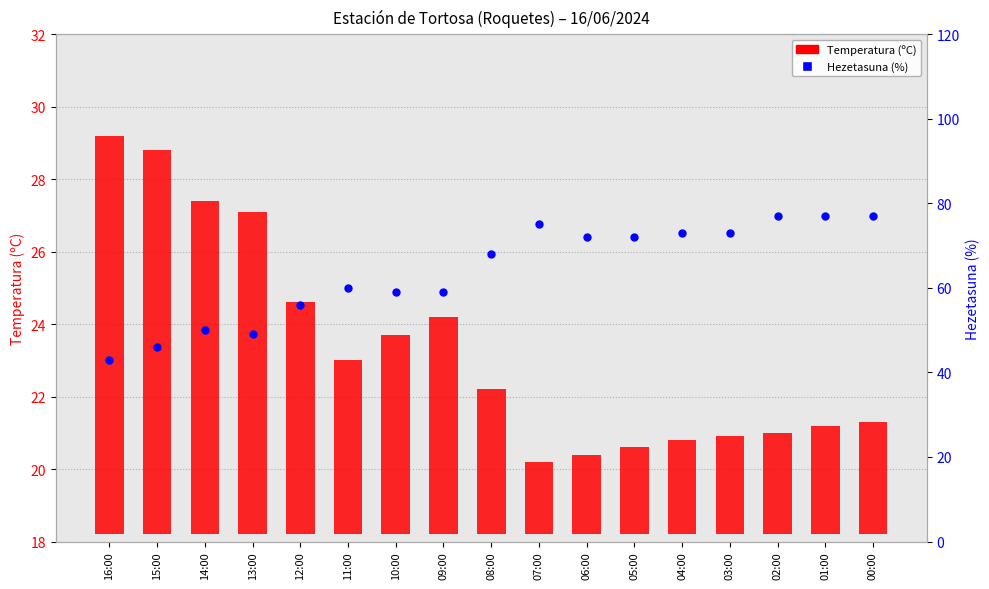

Which series reaches the maximum Y coordinate?

Hezetasuna (%)